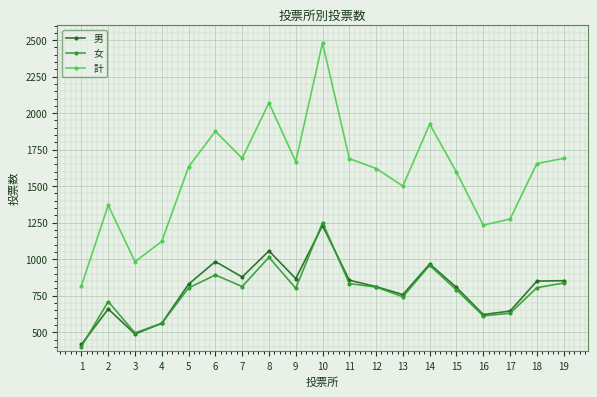

What is the average value of the 計 series?

1573